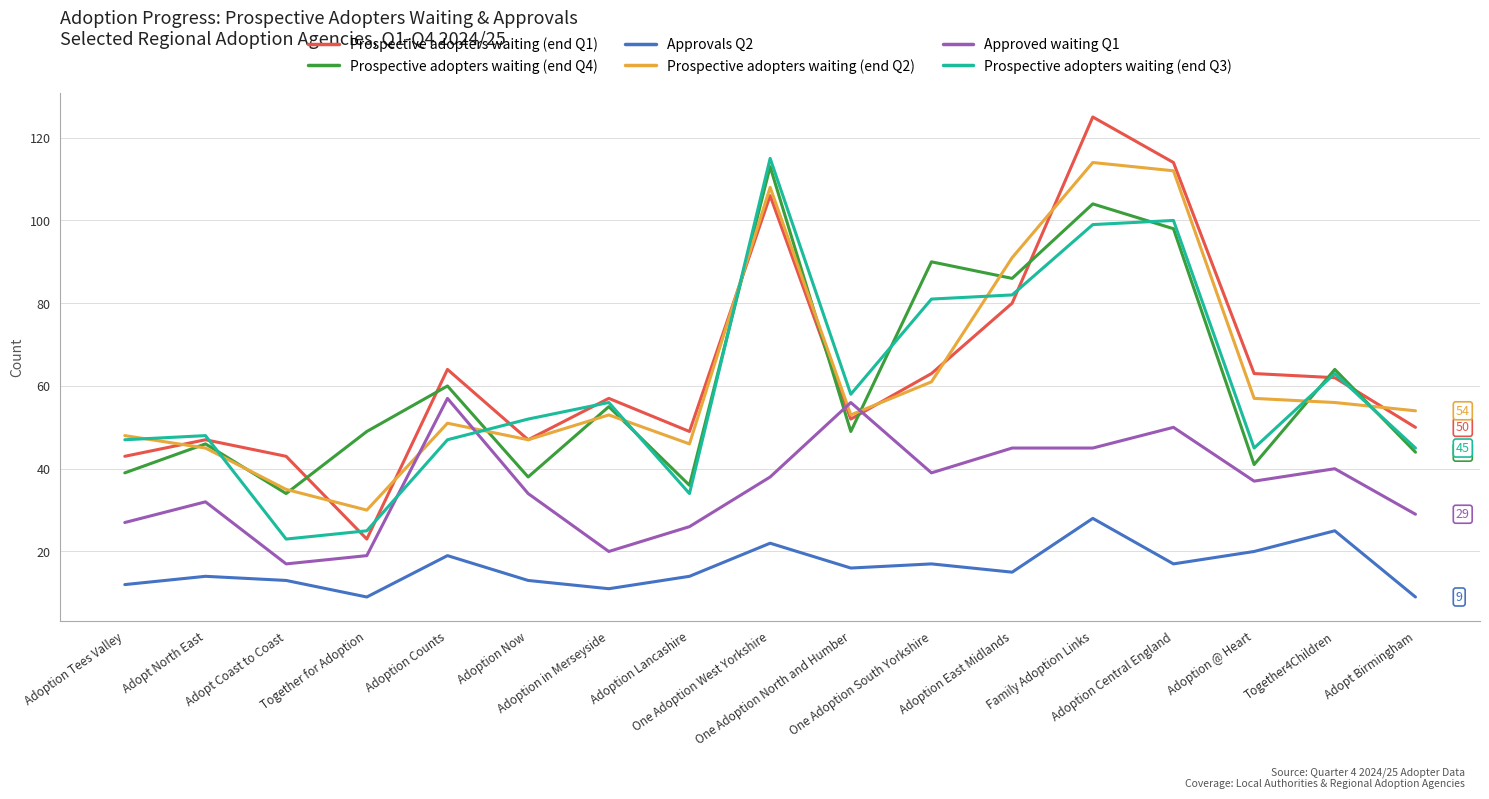

At which category is the sum across all series the highest?

Family Adoption Links